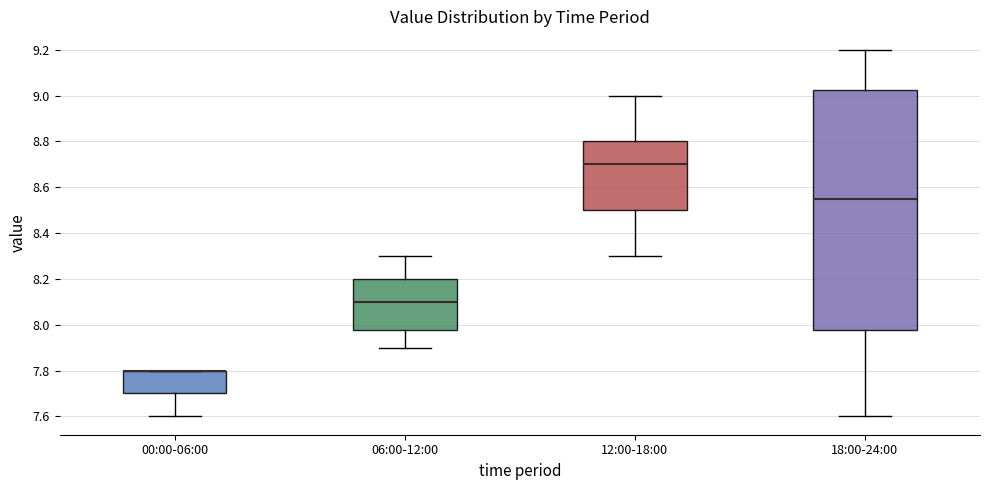

Reading left to right, transcribe this box plot: for each box, give where its median line is, the range the box spans, and where its two whiskers end, as read against the y-axis. The values are not printed on the chart, so give them approximately, as read against the axis.

00:00-06:00: median 7.80 (drawn on the box's upper edge), box 7.70 to 7.80, whiskers 7.60 to 7.80
06:00-12:00: median 8.10, box 7.98 to 8.20, whiskers 7.90 to 8.30
12:00-18:00: median 8.70, box 8.50 to 8.80, whiskers 8.30 to 9.00
18:00-24:00: median 8.56, box 7.98 to 9.02, whiskers 7.60 to 9.20